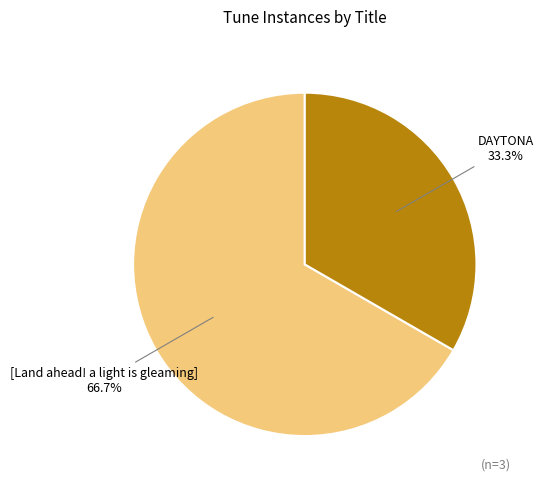

What is the smallest slice in the pie chart?

DAYTONA